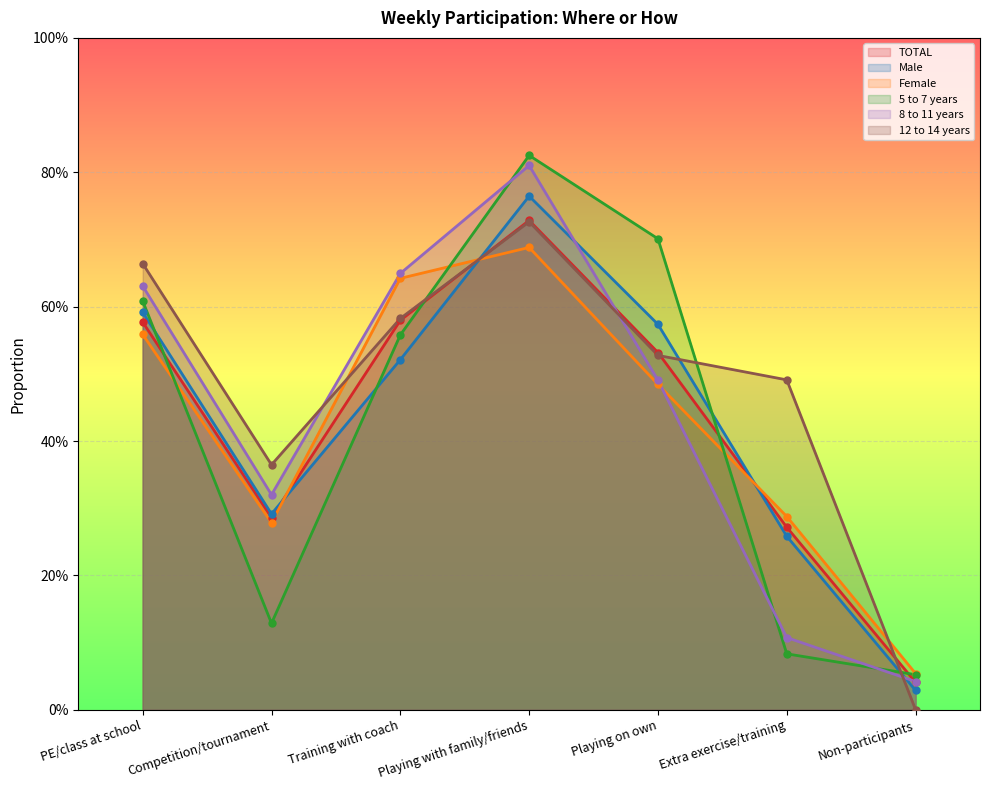

Which series changed the most between Playing on own and Extra exercise/training?

5 to 7 years